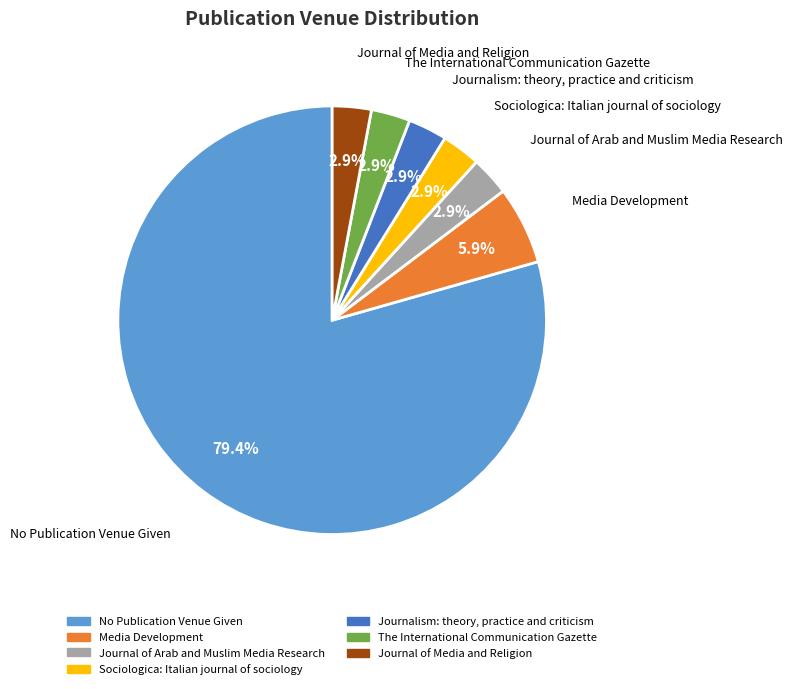

What percentage is the Journal of Arab and Muslim Media Research slice, to the nearest percent?

3%